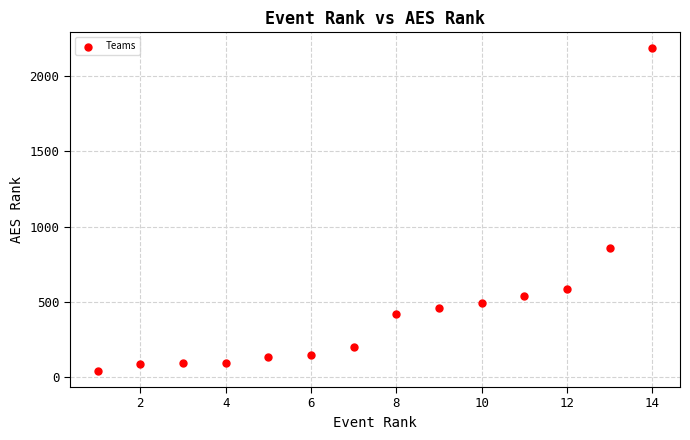

What is the range of Y values (max minus min)?

2138